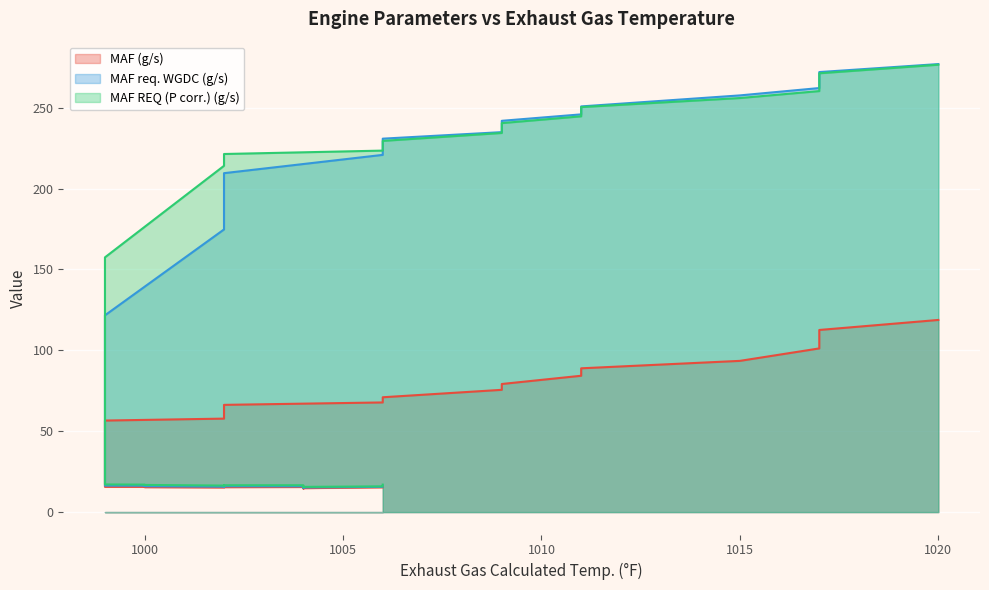

At which label is MAF REQ (P corr.) (g/s) closest to 146?

999